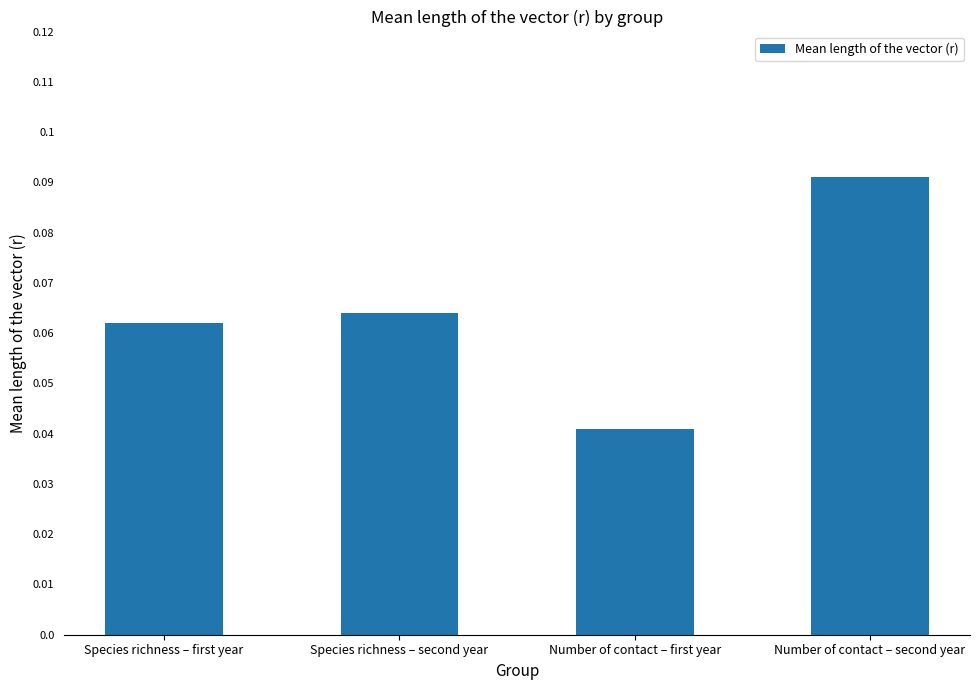

List the labels in order of value, largest first.

Number of contact – second year, Species richness – second year, Species richness – first year, Number of contact – first year